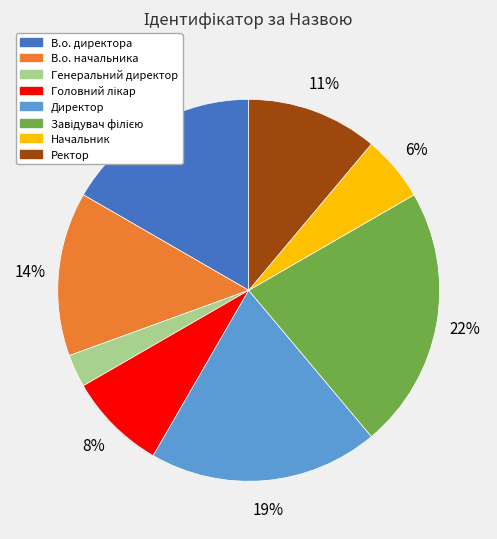

Is Начальник the majority of the pie?

No